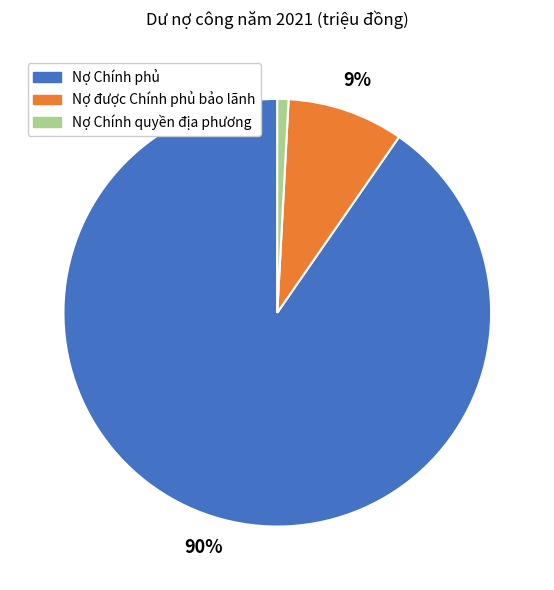

What percentage is the Nợ được Chính phủ bảo lãnh slice, to the nearest percent?

9%